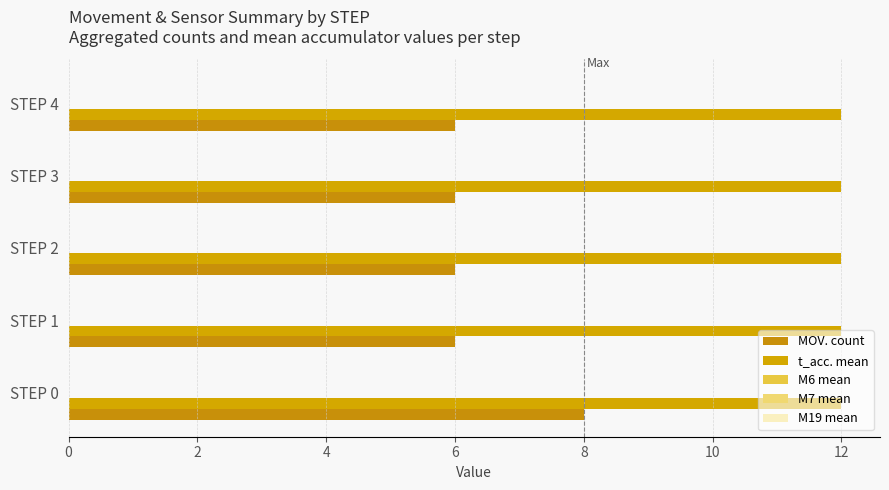

What is the minimum value for t_acc. mean?

12